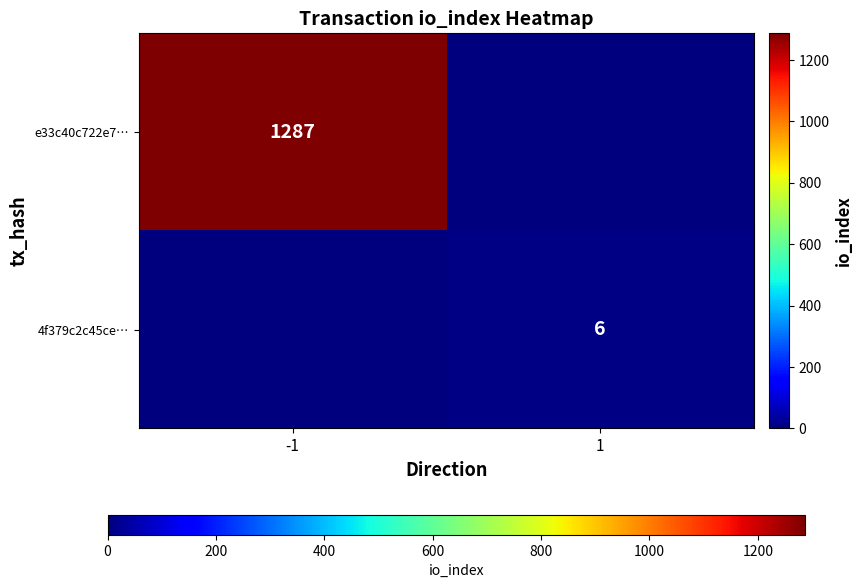

The 4f379c2c45ce… series shows 2 at 1. True or false?

False